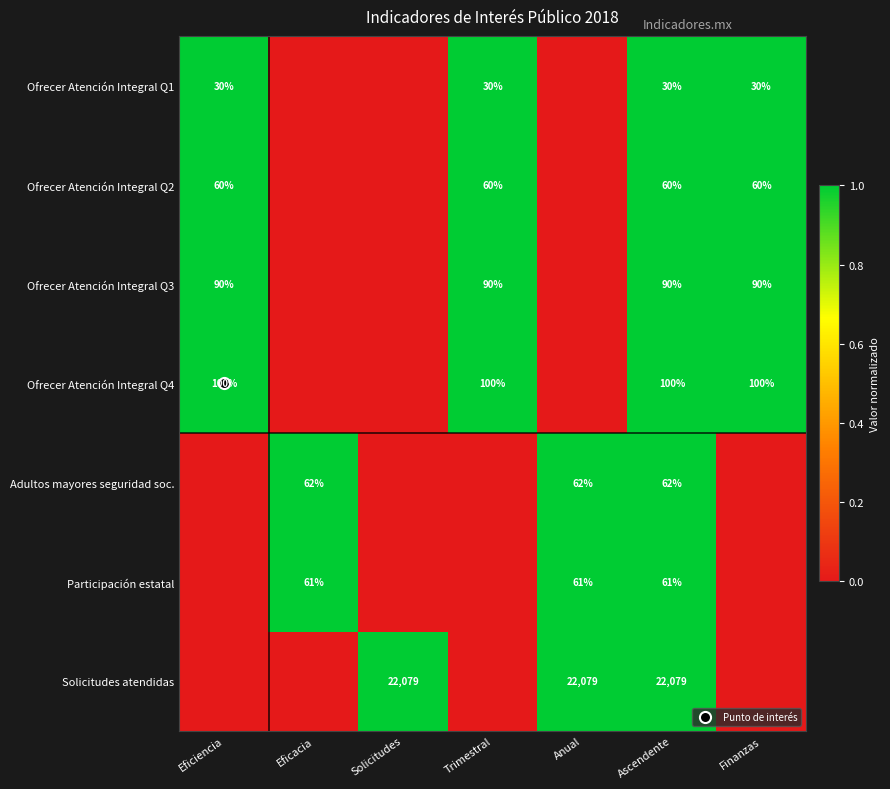

Which category has the lowest value across all series?

Eficacia